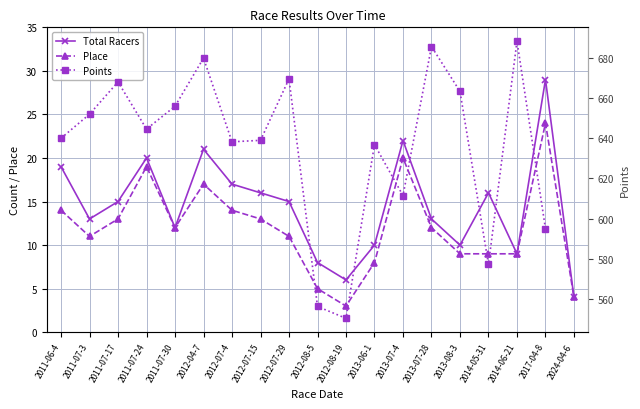

True or false: Points and Total Racers intersect in this chart.

False